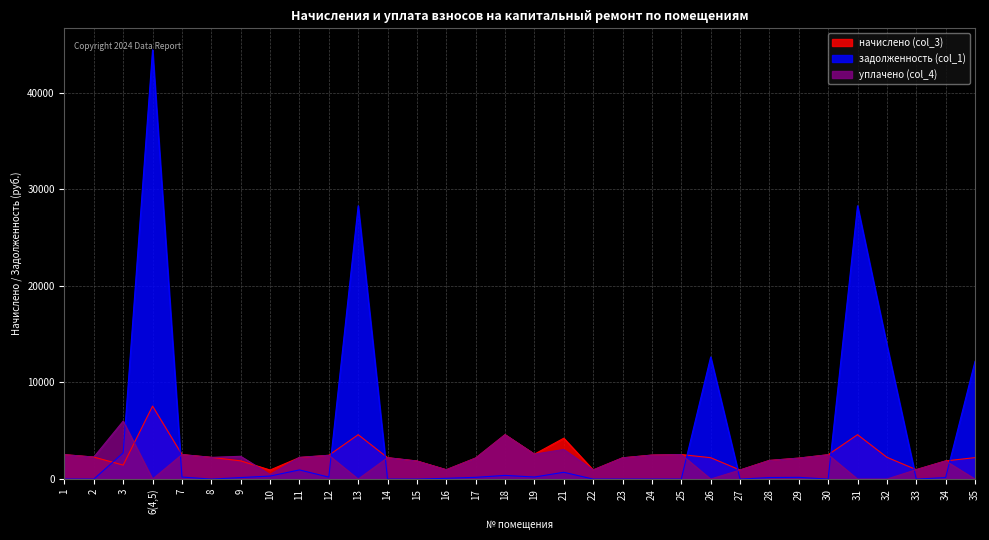

What is the sum of all уплачено (col_4) values?

59199.3